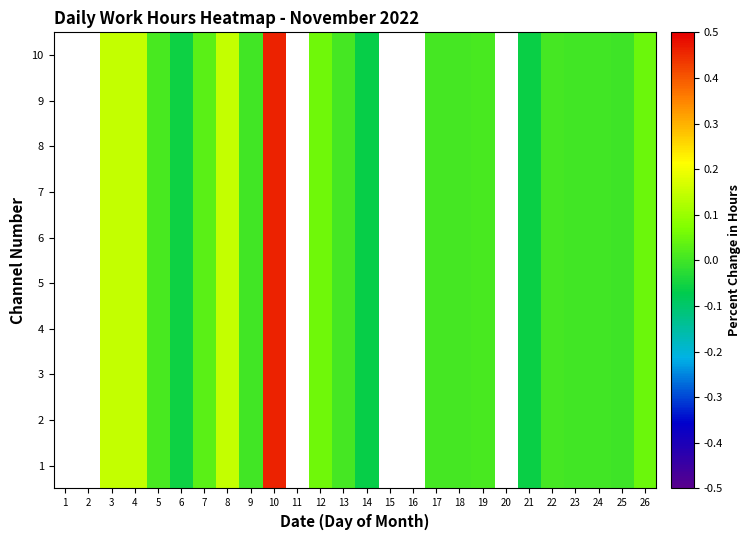

Rank the series by their average value, from highest to lowest.

1, 2, 3, 4, 5, 6, 7, 8, 9, 10